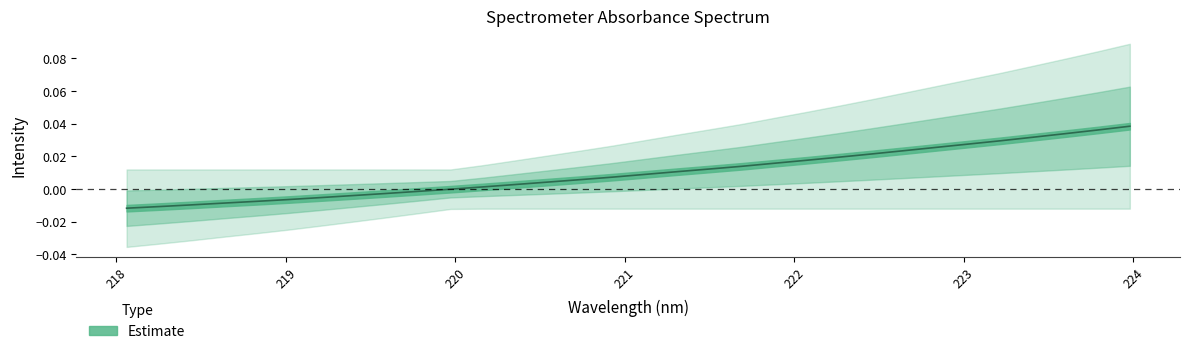

How many values are below 0?

11